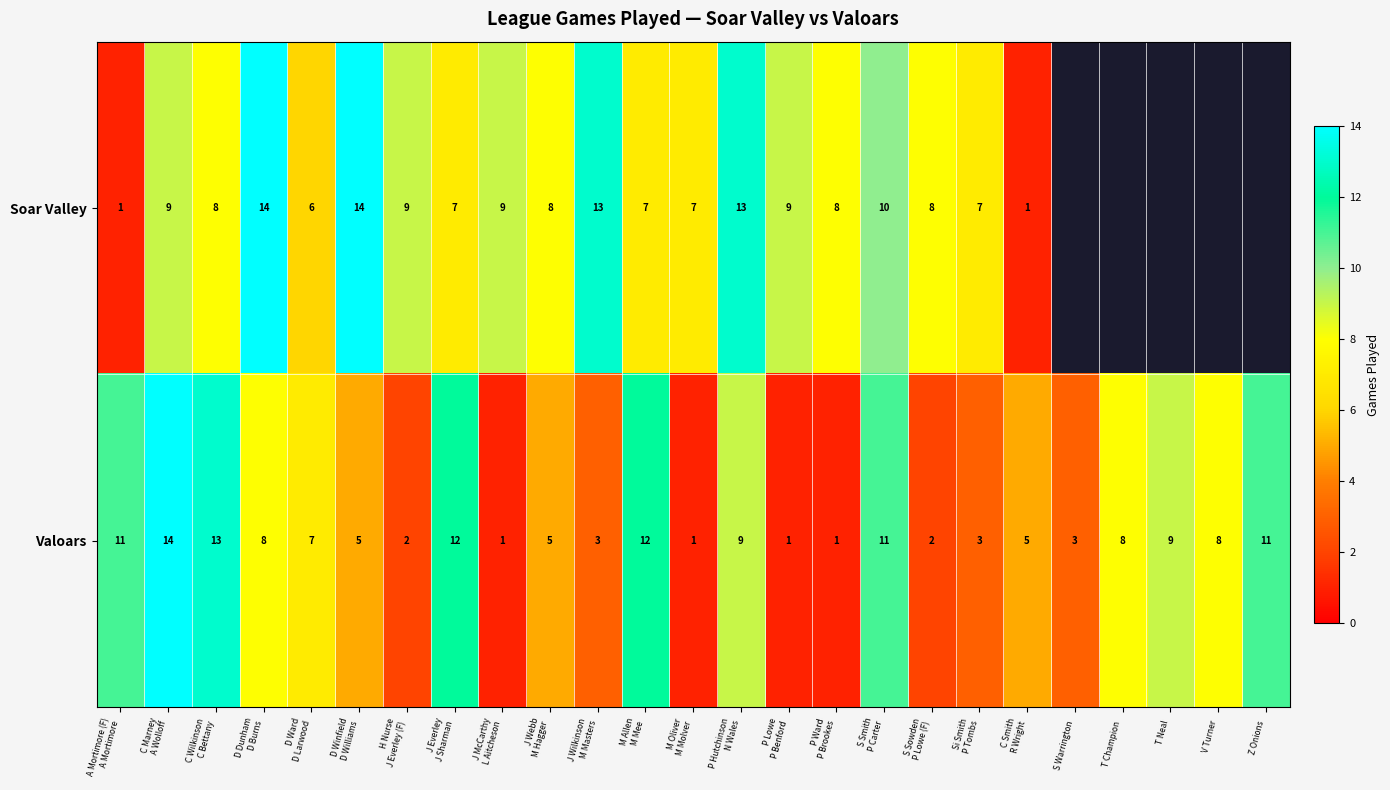

At which category is the sum across all series the highest?

C Marney
A Wolloff